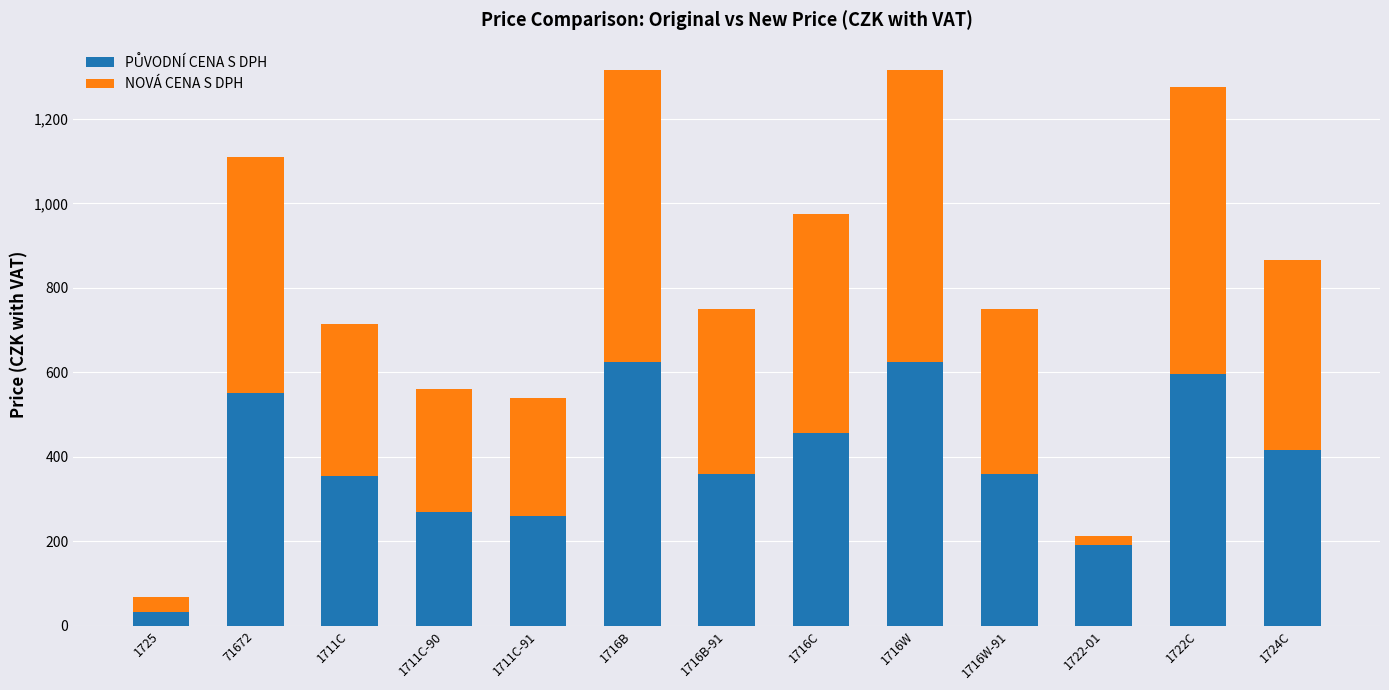

What is the total value across all series at 1716B?

1315